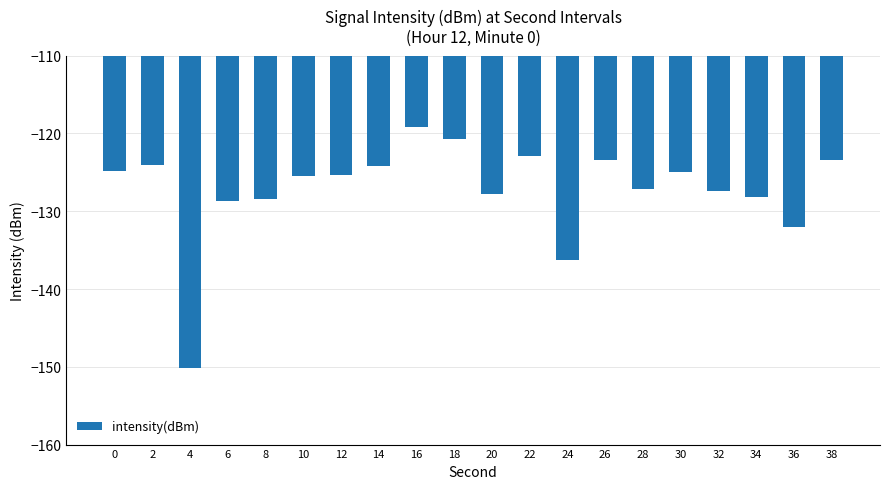

What is the difference between the maximum and minimum values?

30.9